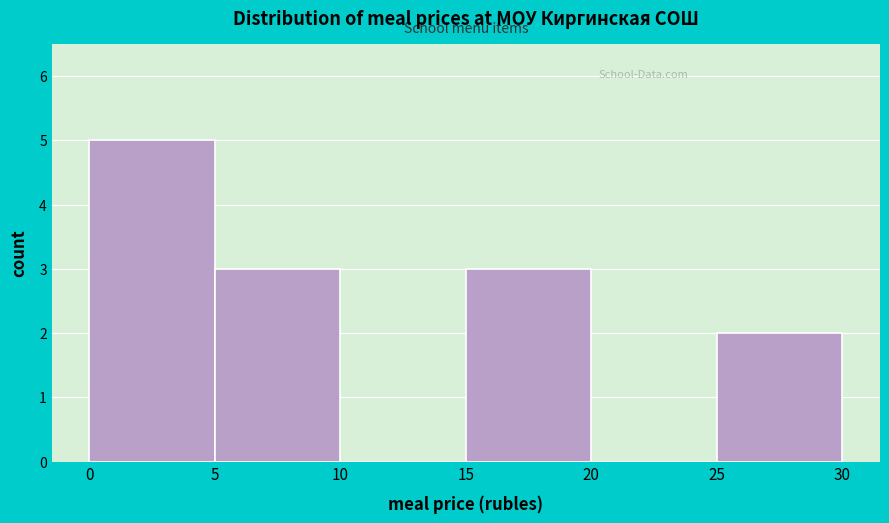

Reading left to right, list every bar in this chart as the range it spans on the x-axis followed by its height. The values are not printed on the chart, so give them approximately, as read against the axis.

0 to 5: 5
5 to 10: 3
10 to 15: 0
15 to 20: 3
20 to 25: 0
25 to 30: 2